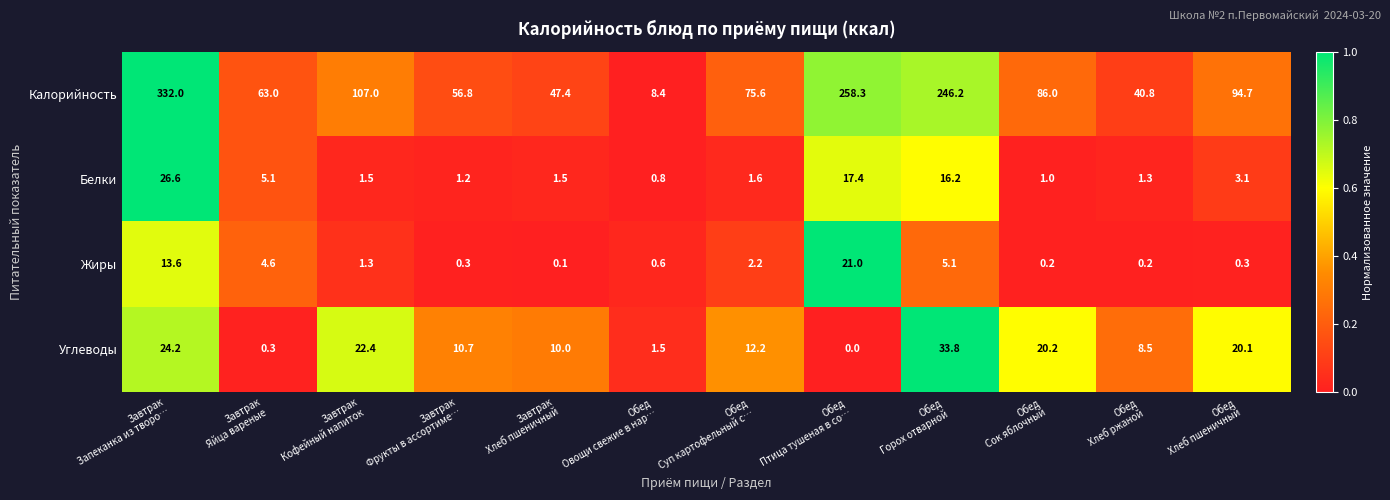

Rank the series at Обед
Горох отварной from highest to lowest value.

Калорийность, Углеводы, Белки, Жиры